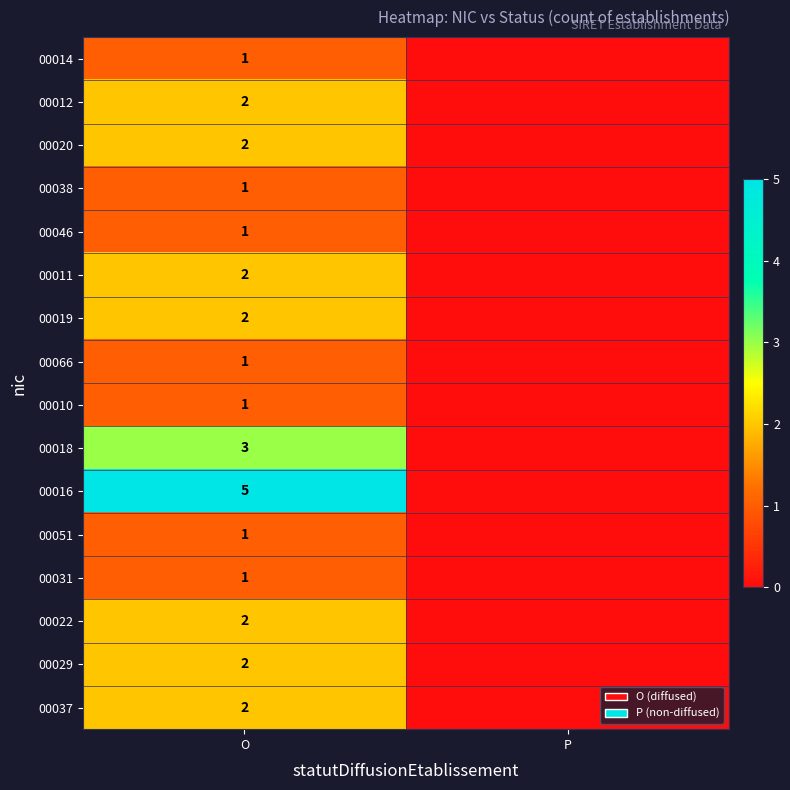

Is the value of 00051 at O greater than the value of 00029 at O?

No